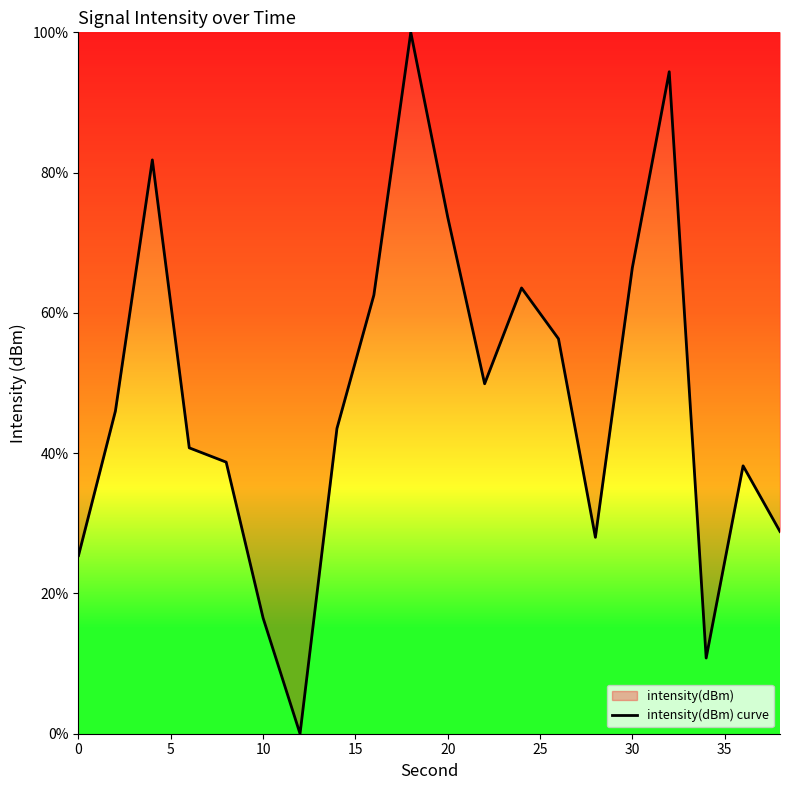

How many lines are shown in the chart?

1